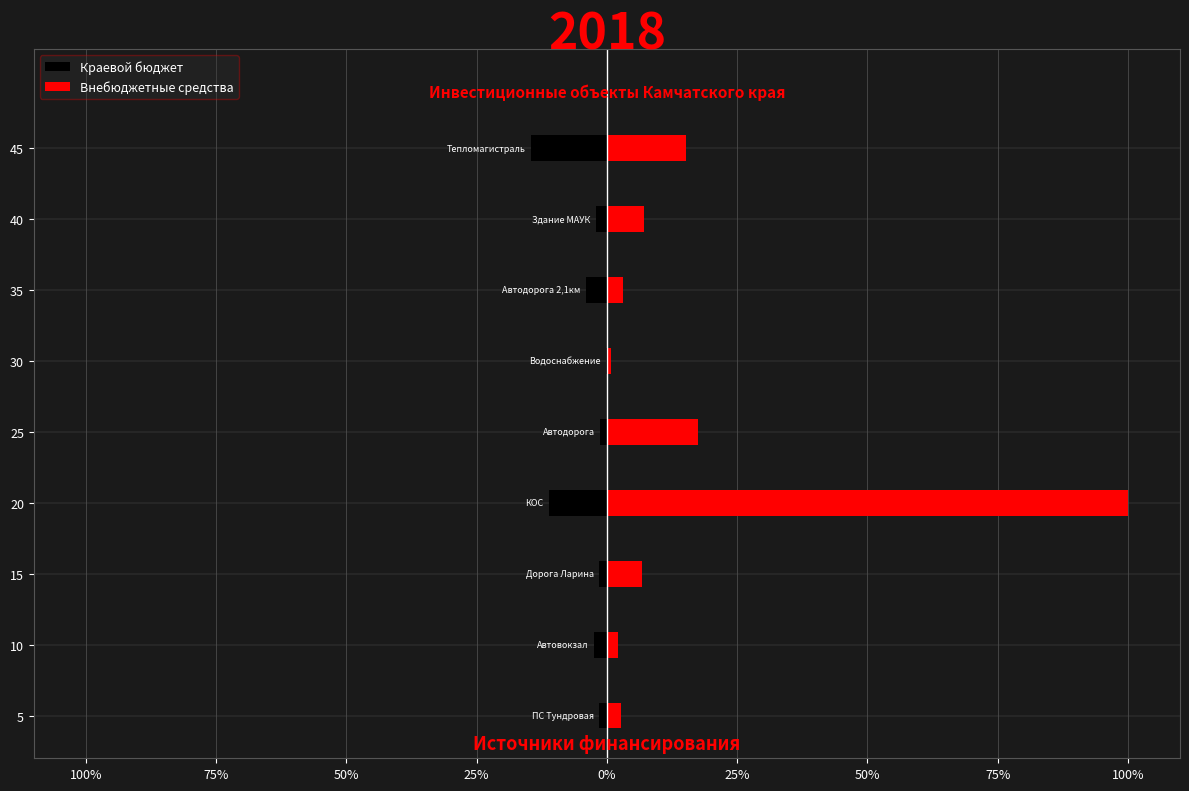

Is the value of Краевой бюджет at 5 greater than the value of Внебюджетные средства at 5?

No